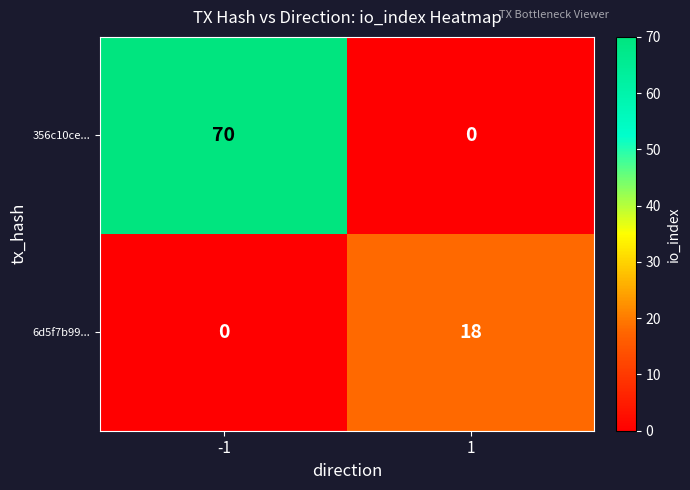

The value of 356c10ce... at -1 is 113. True or false?

False